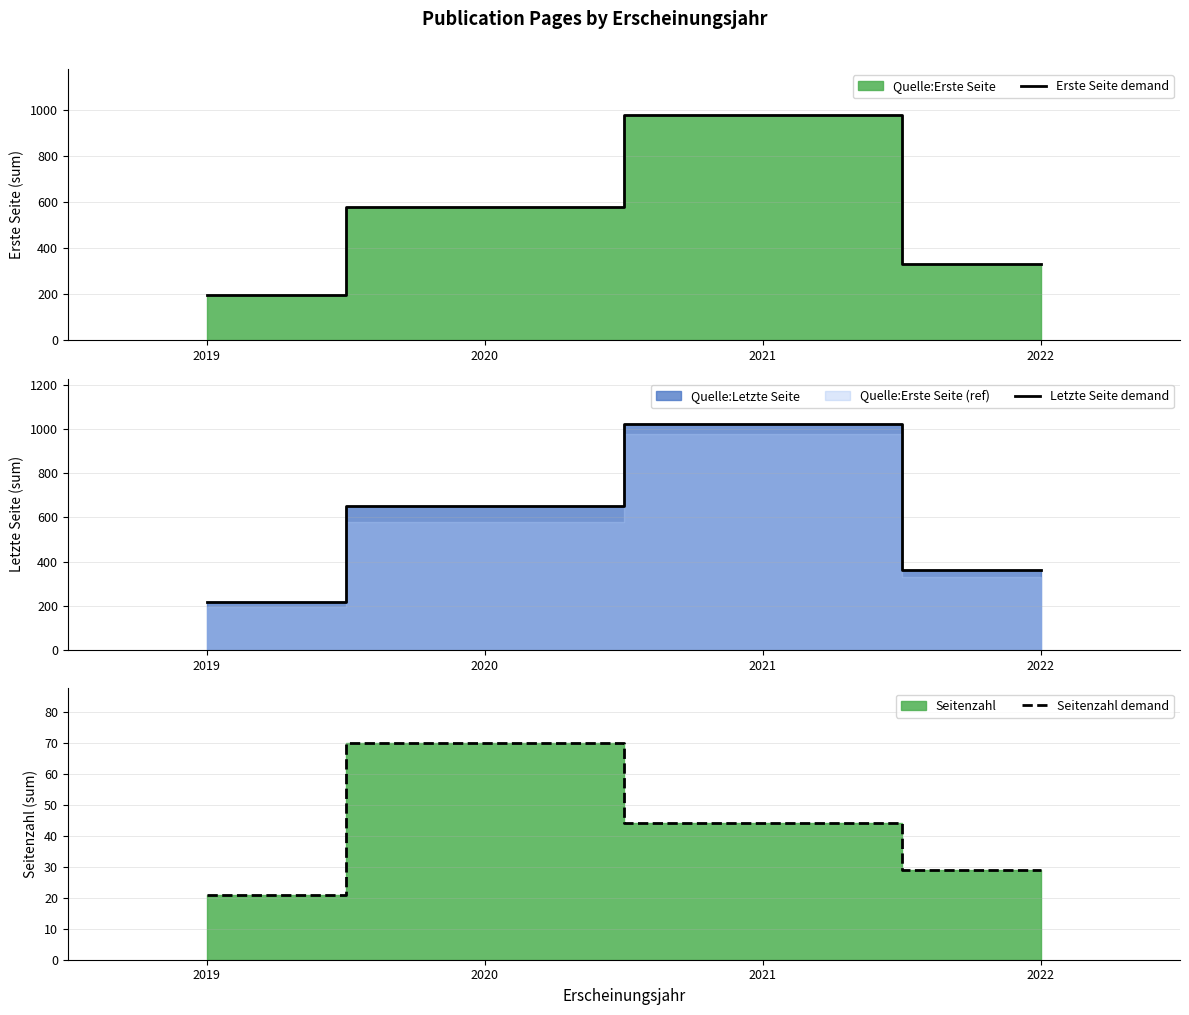

The value of Erste Seite demand at 2020 is 1005. True or false?

False